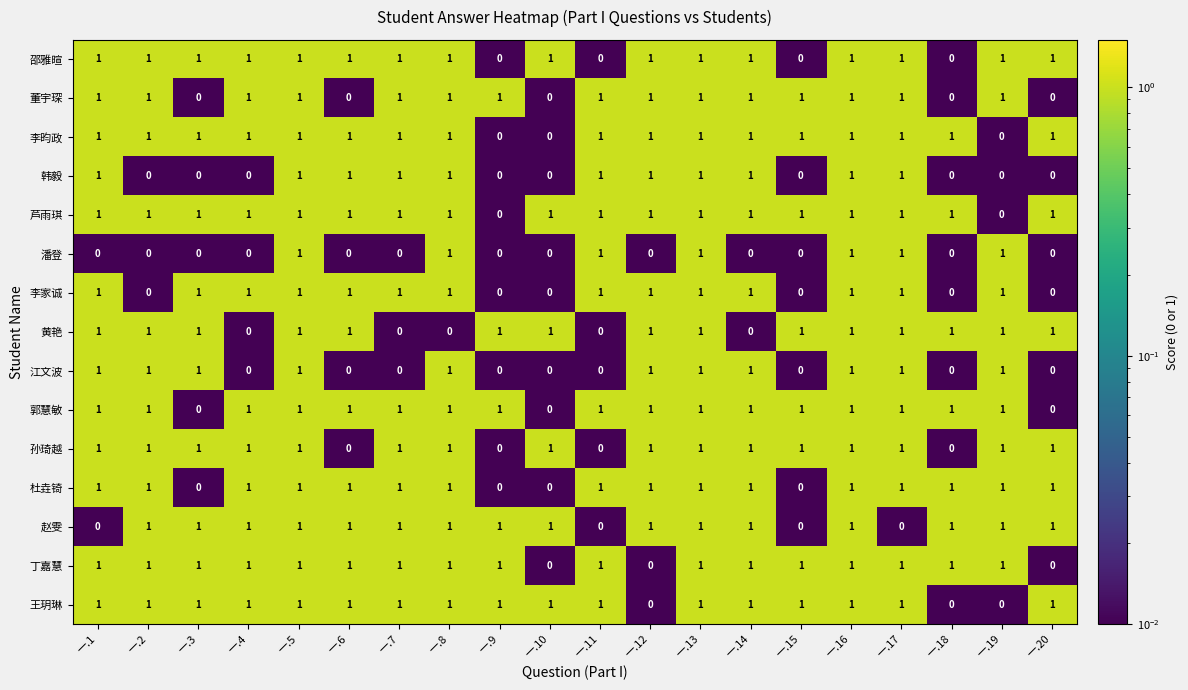

What is the sum of all 杜垚锜 values?

16